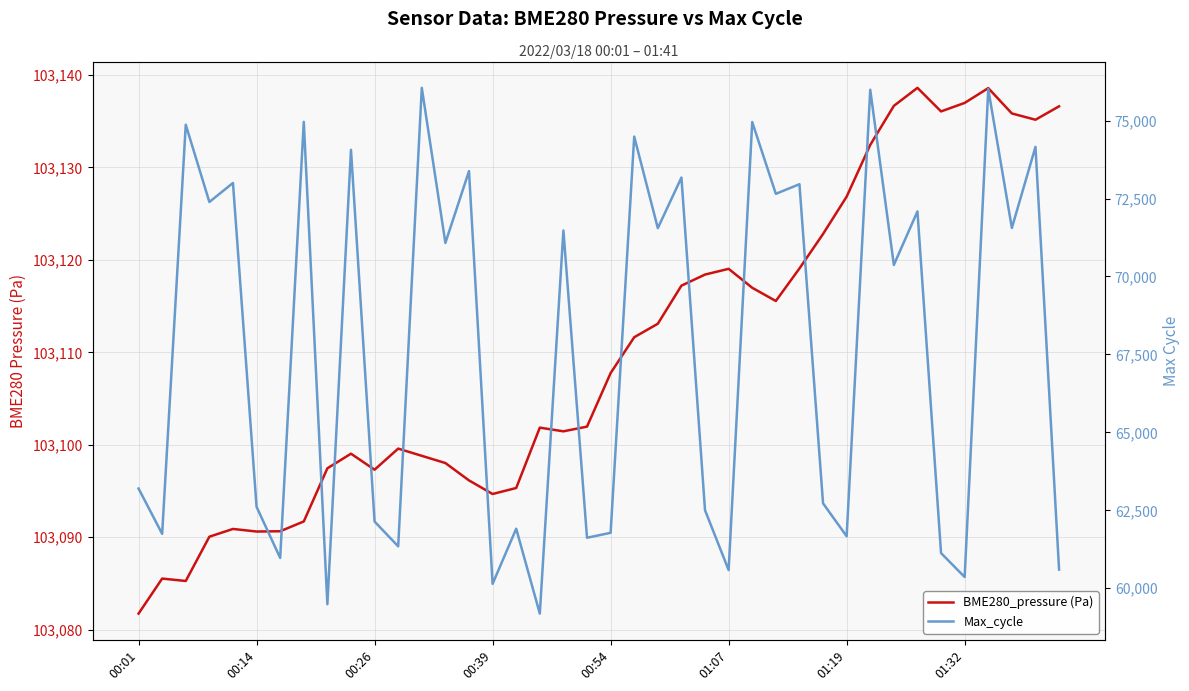

What is the difference between the maximum and minimum values in the Max_cycle series?

16865.0